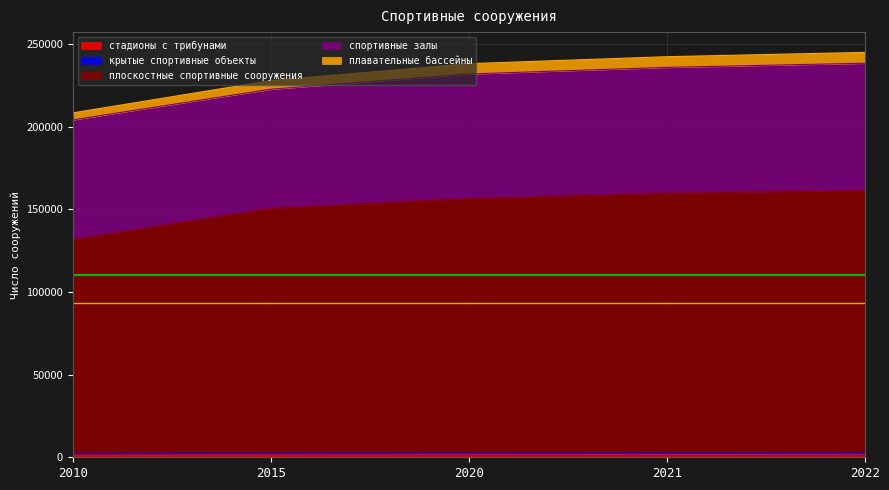

Which category has the highest value in the стадионы с трибунами series?

2010